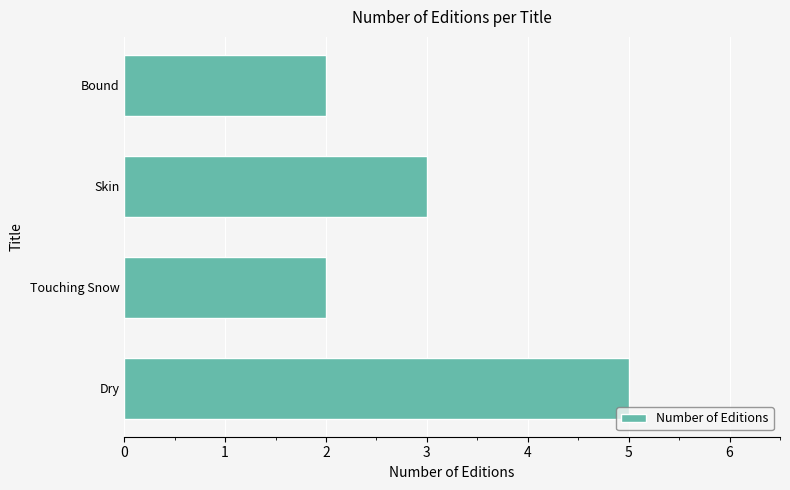

What is the approximate value at Skin?

3